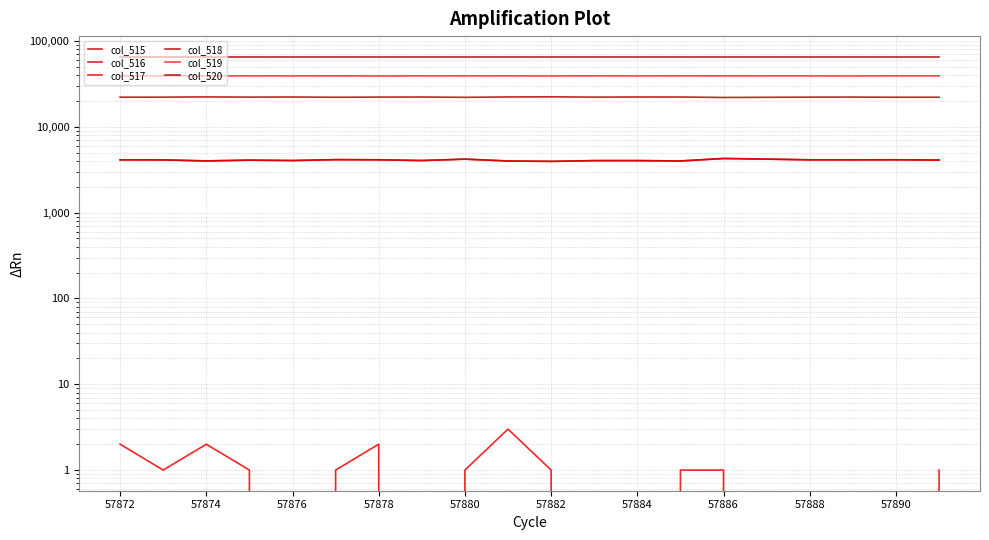

What is the value of the col_518 point at the 7th from the left?

22210